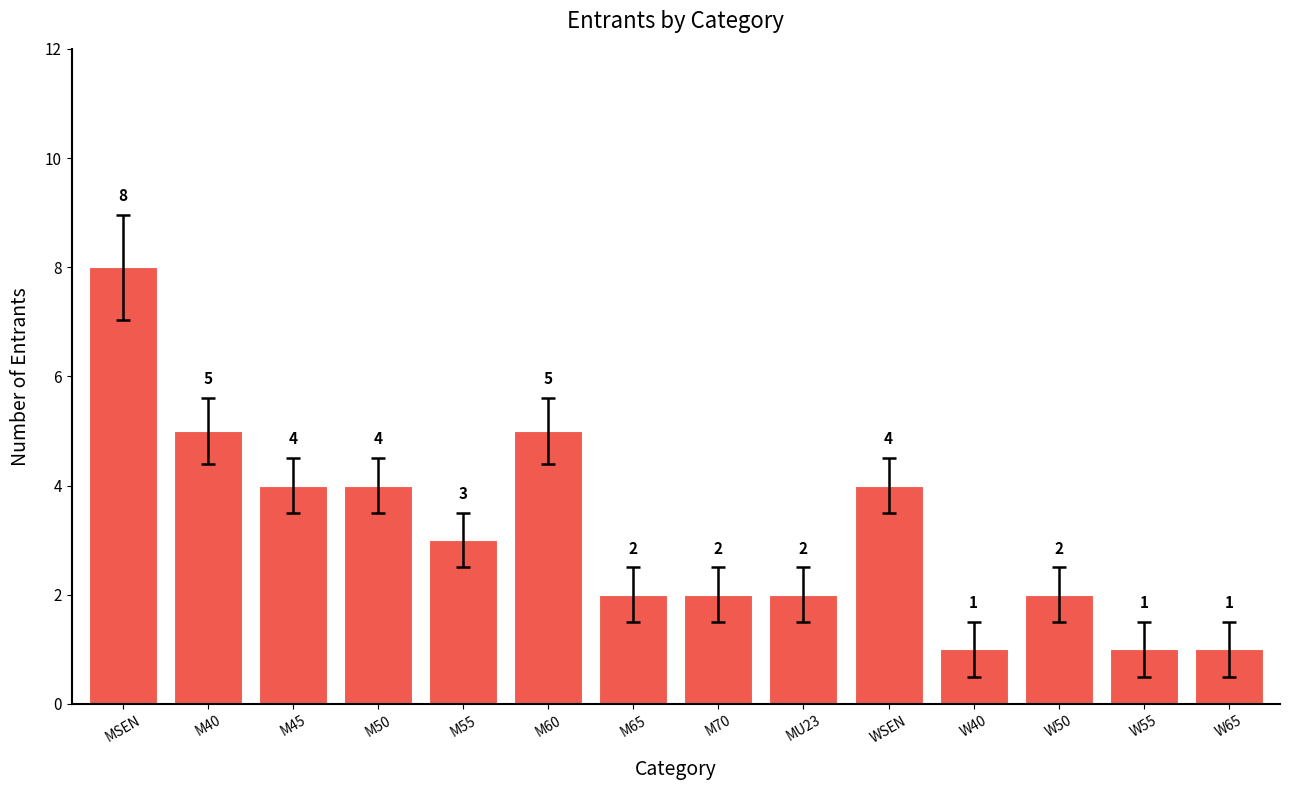

What is the difference between the values at MU23 and M45?

2